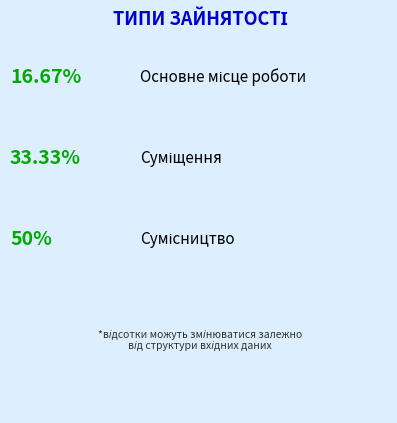

Is there any slice that represents more than half of the pie?

No